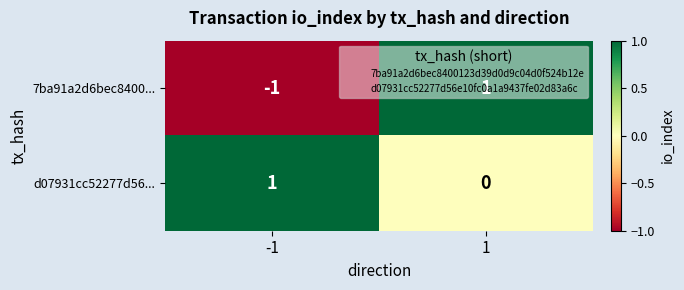

List the series in order of their overall mean, highest first.

d07931cc52277d56..., 7ba91a2d6bec8400...